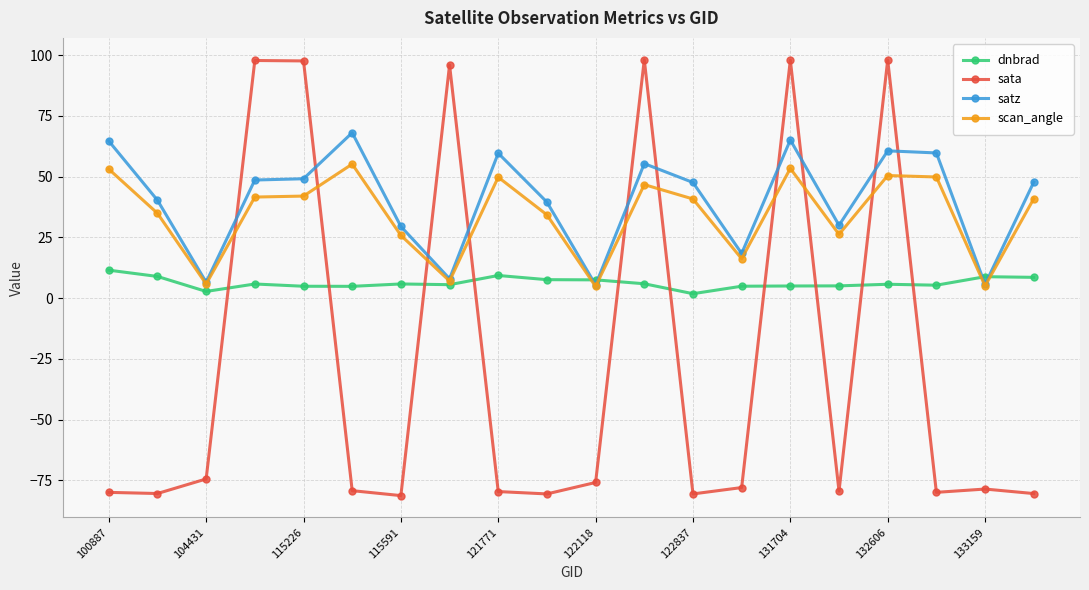

True or false: sata has more than 0 interior local peaks.

True